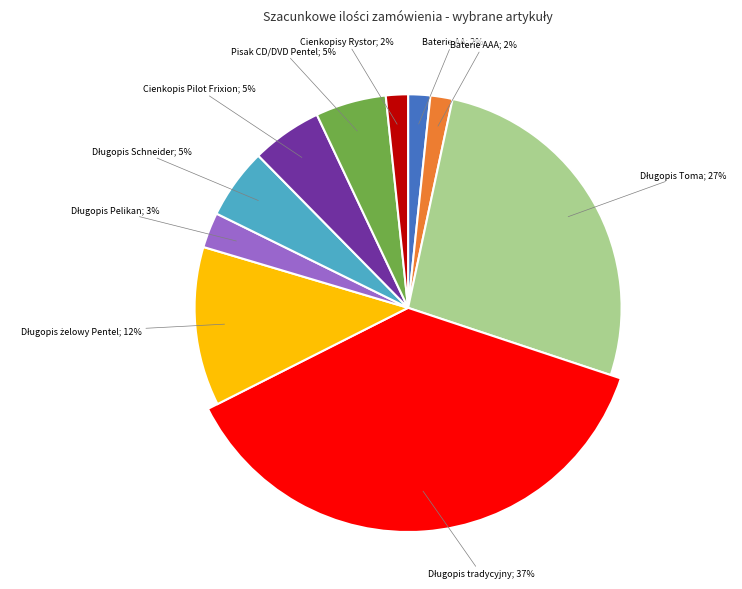

Combined, what portion of the pie is BATERIE AA DURACELL ULTRA POWER CHECK and DŁUGOPIS AUTOMATYCZNY TOMA SUPERFINE?

28.4%